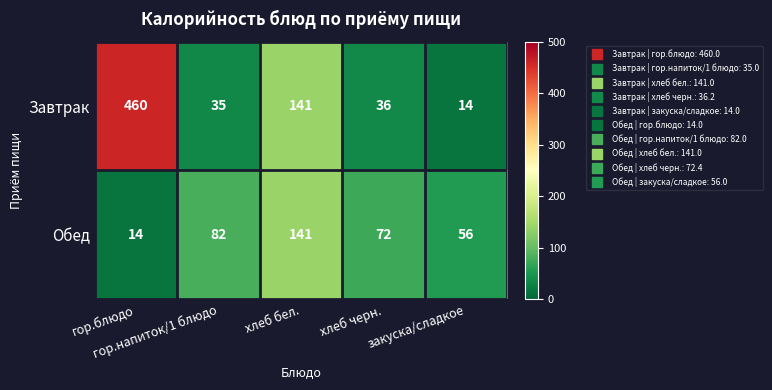

At which category is the sum across all series the highest?

гор.блюдо